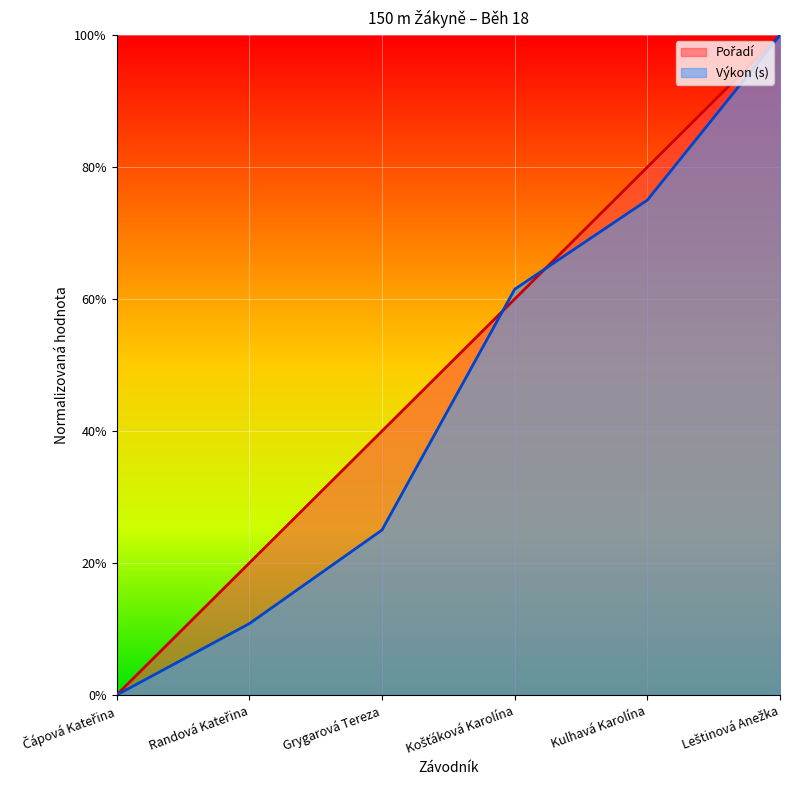

Which series changed the most between Čápová Kateřina and Košťáková Karolína?

Výkon